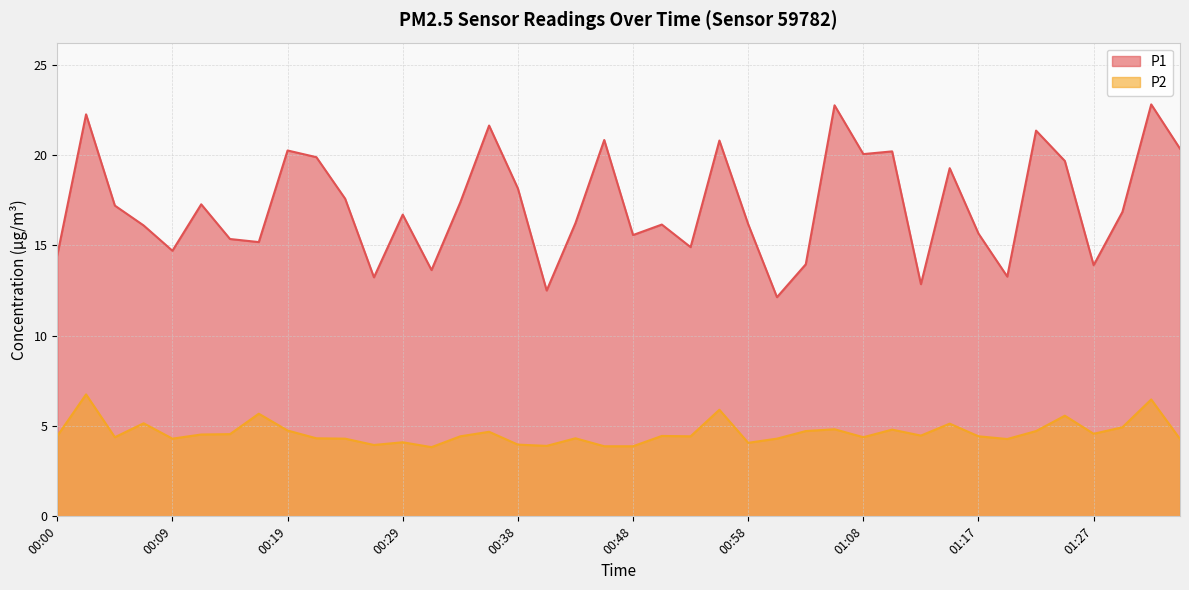

The P2 series shows 1.1 at 01:30. True or false?

False